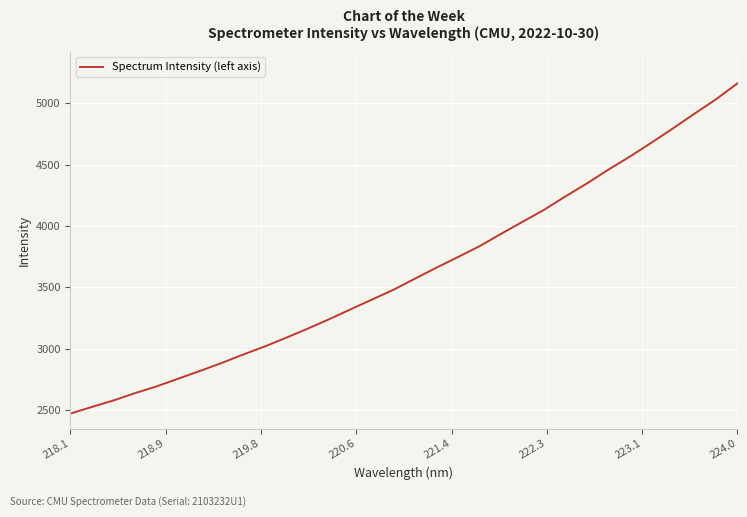

Does the chart display data point markers on the line(s)?

No